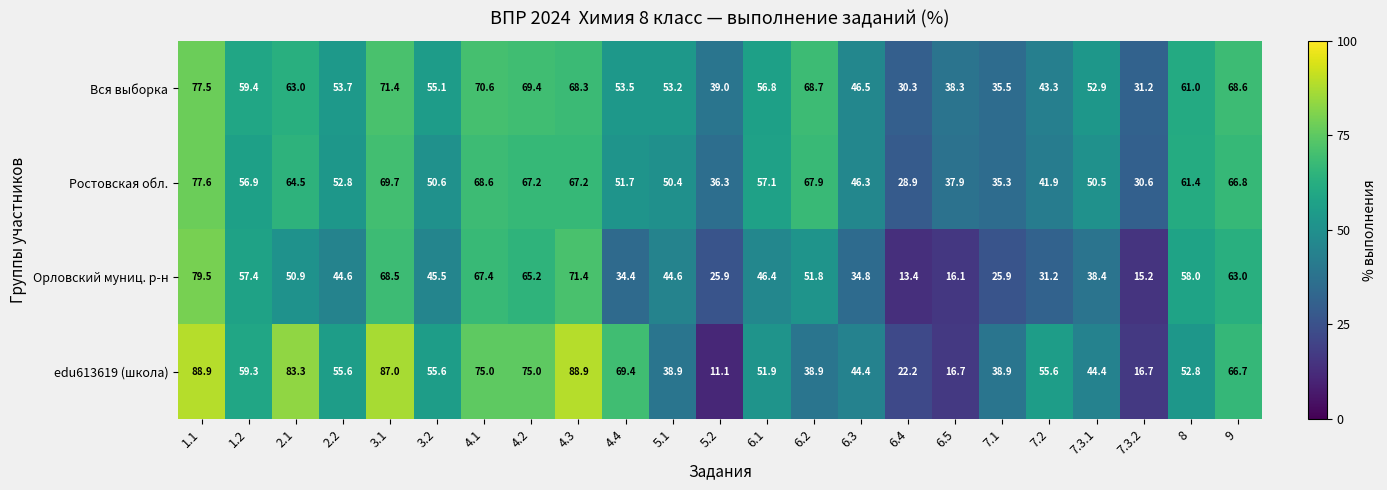

What is the minimum value for Ростовская обл.?

28.9